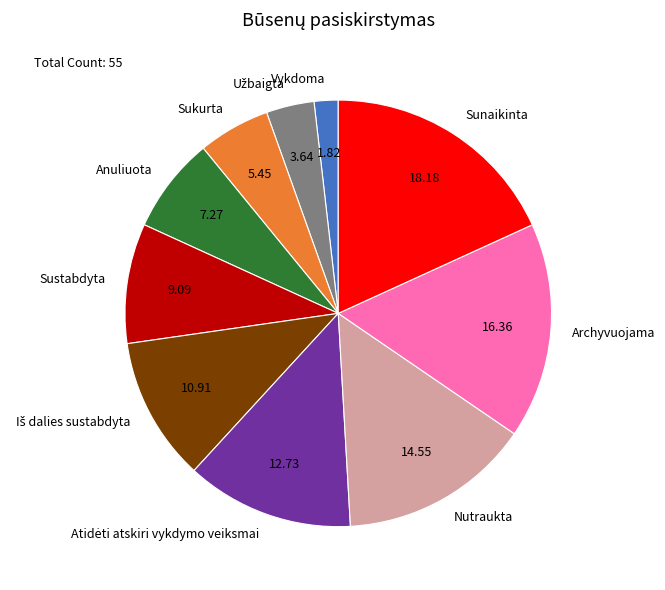

Which has a higher value, Sukurta or Sunaikinta?

Sunaikinta